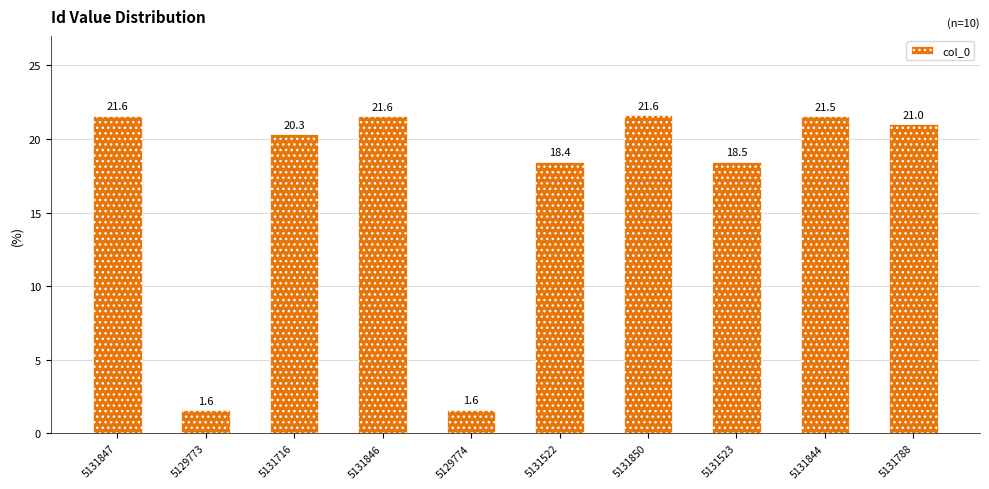

Where does the data first go above 21?

5131847